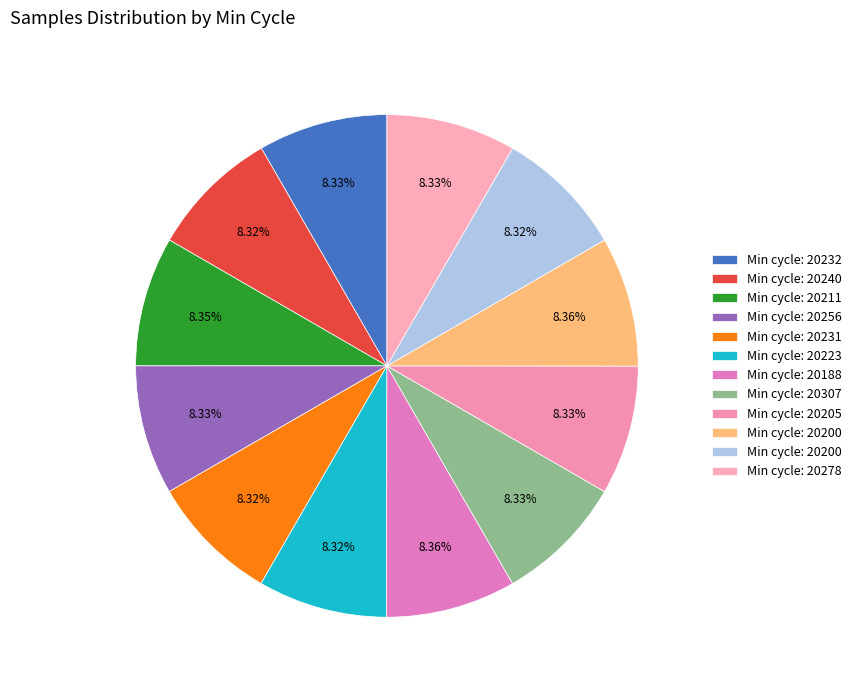

Count the number of slices in the pie.

12